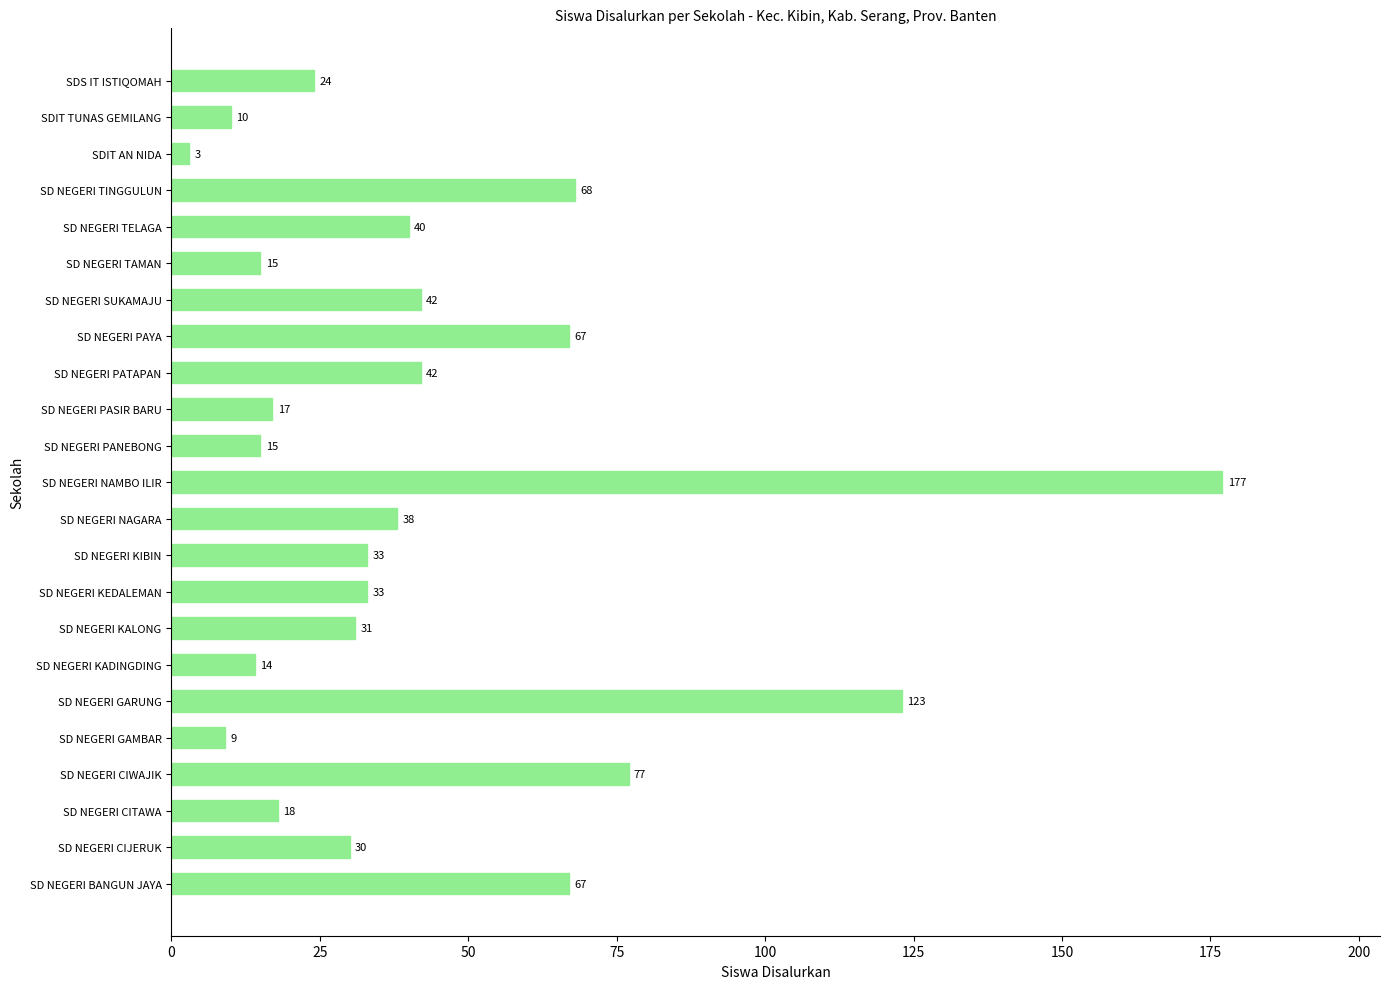

True or false: the data shows 177 at SD NEGERI NAMBO ILIR.

True